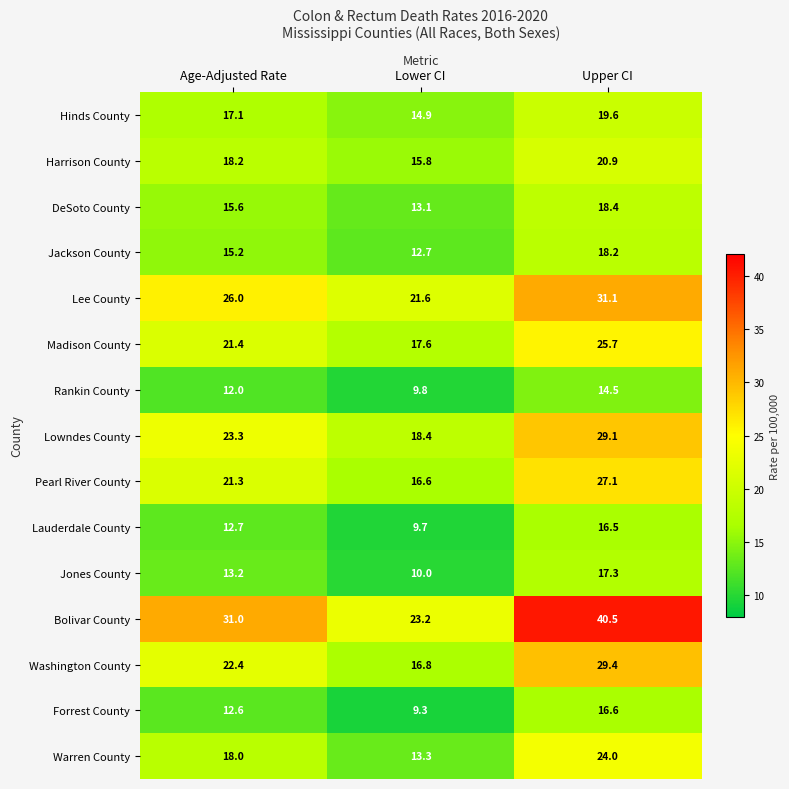

Rank the series by their maximum value, from lowest to highest.

Rankin County, Lauderdale County, Forrest County, Jones County, Jackson County, DeSoto County, Hinds County, Harrison County, Warren County, Madison County, Pearl River County, Lowndes County, Washington County, Lee County, Bolivar County